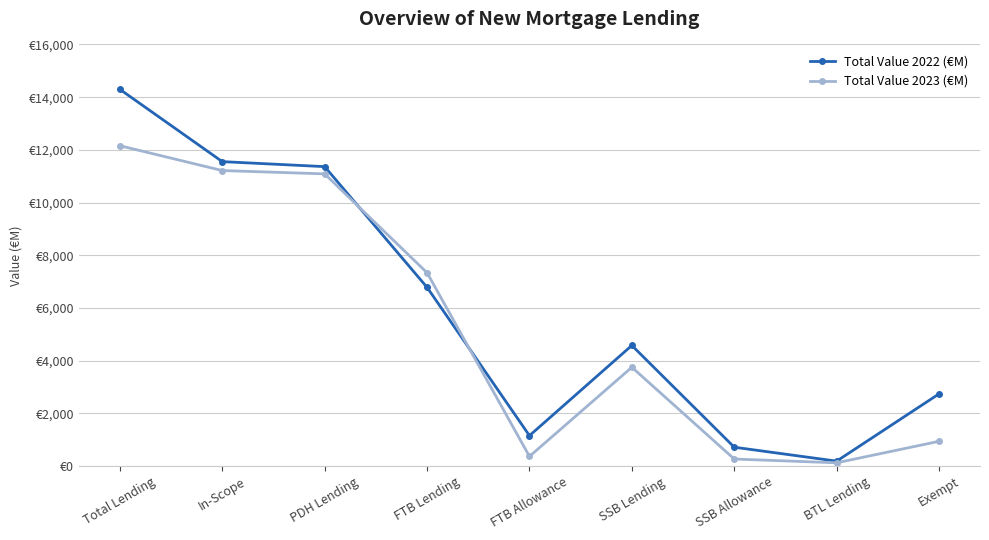

At how many categories does at least one series exceed 11699?

1